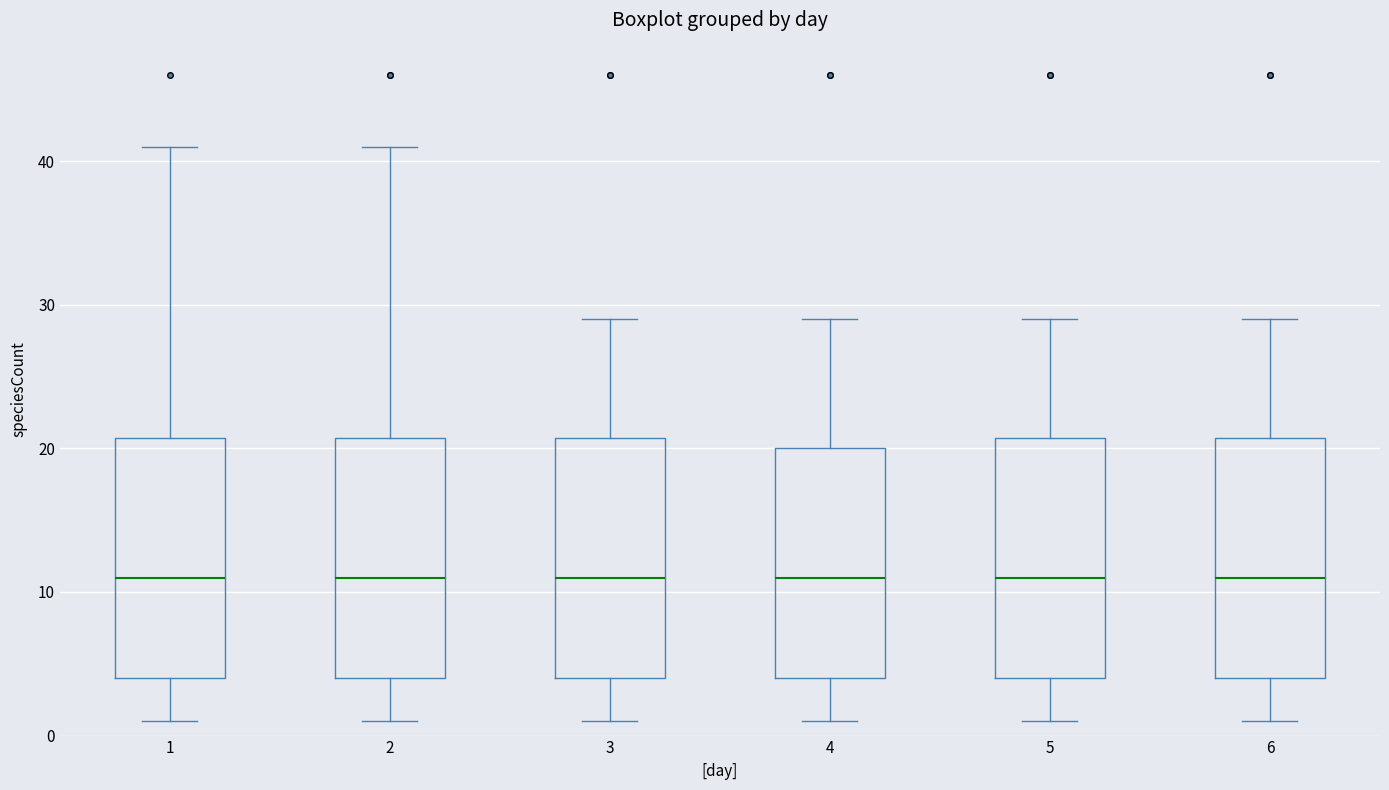

Where is the upper edge of the box at x = 5 on the y-axis? The values are not printed on the chart, so give them approximately, as read against the axis.

21